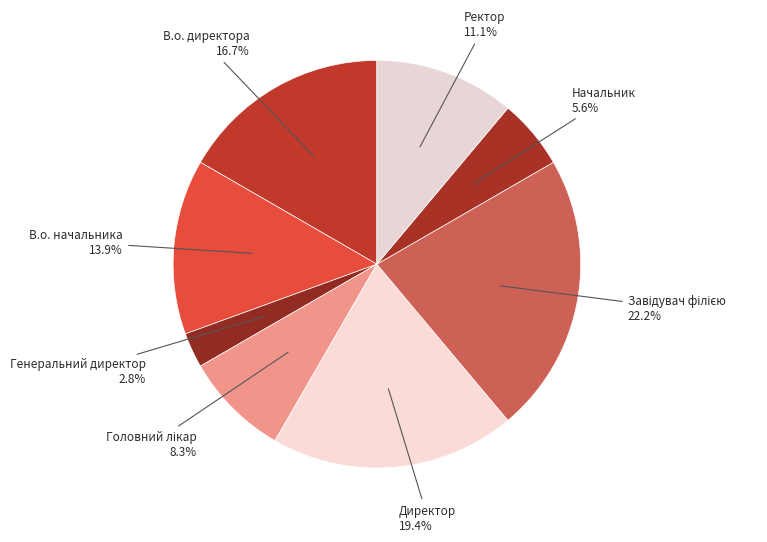

Is В.о. начальника the majority of the pie?

No